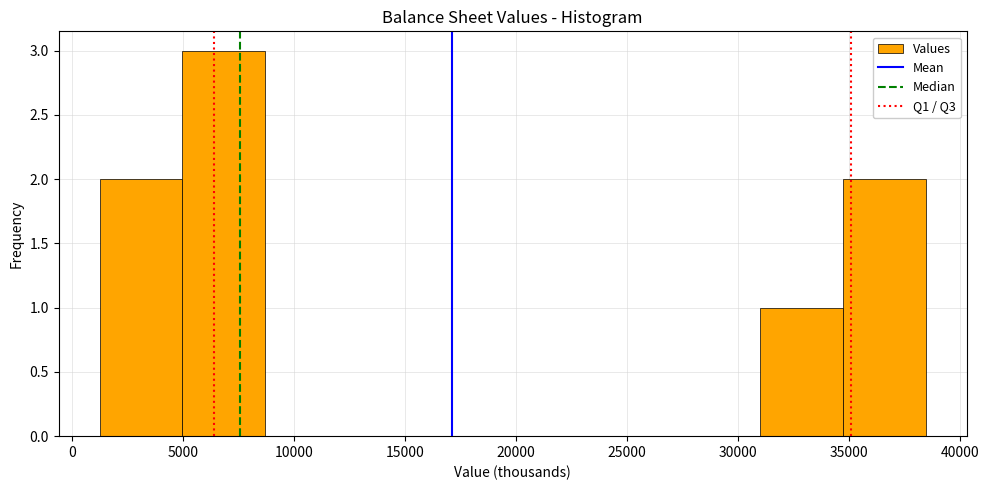

Reading left to right, transcribe this chart: for each bar, give the range it covers on the x-axis and its height. Neither the bar edges nor the heights are printed on the chart, so give them approximately, as read against the axes.

1000 to 5000: 2
5000 to 8500: 3
8500 to 12500: 0
12500 to 16000: 0
16000 to 20000: 0
20000 to 23500: 0
23500 to 27500: 0
27500 to 31000: 0
31000 to 34500: 1
34500 to 38500: 2